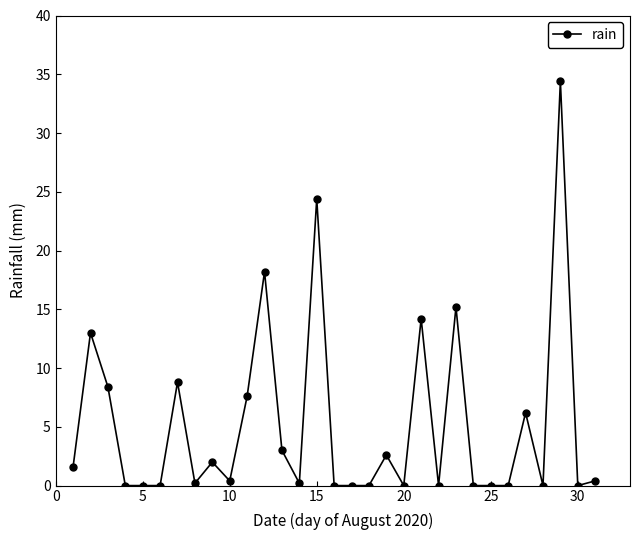

What is the greatest value displayed?

34.4